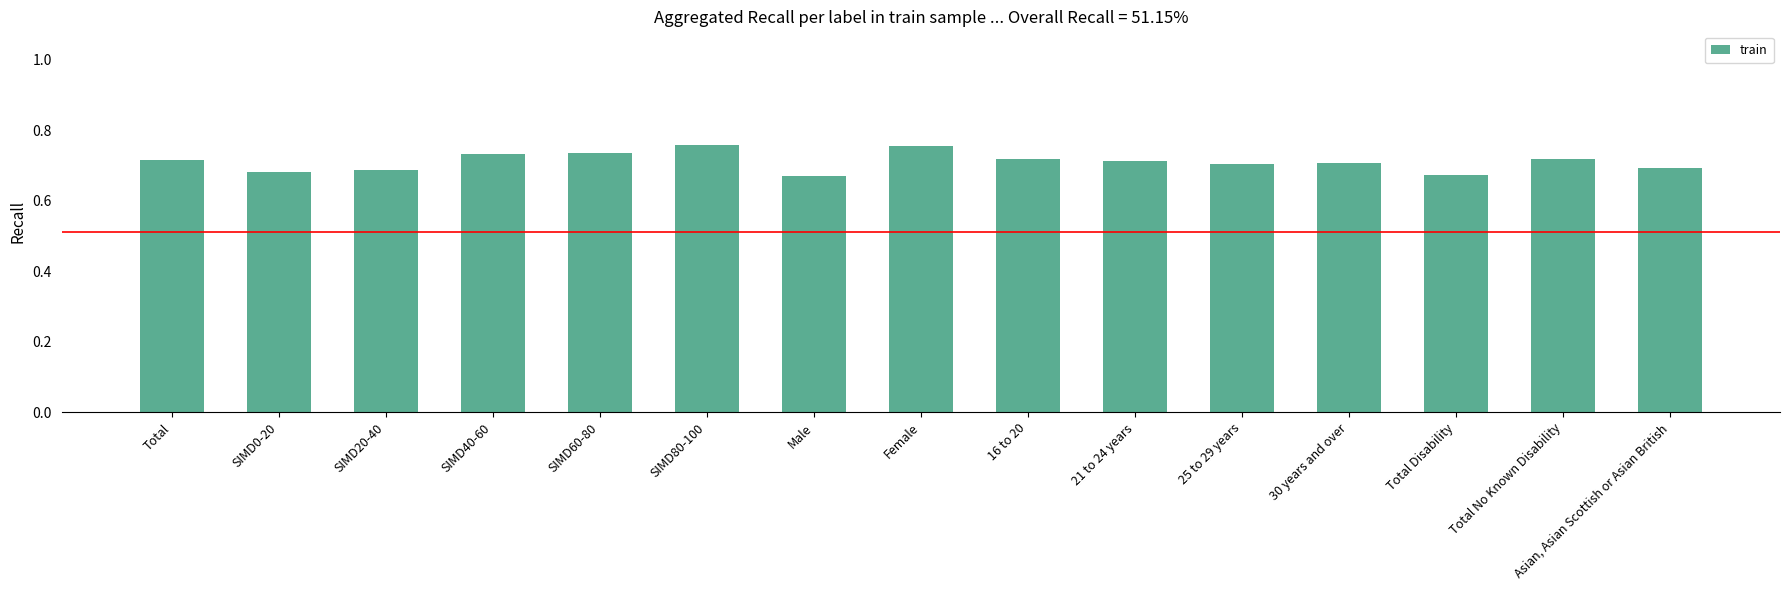

Does the chart contain stacked bars?

No